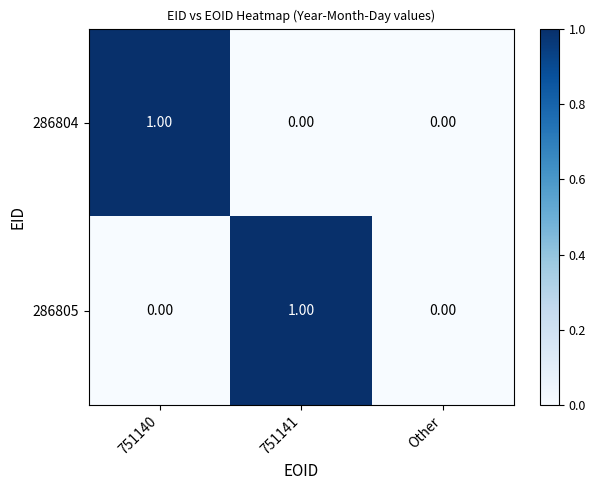

Rank the series at 751140 from highest to lowest value.

286804, 286805